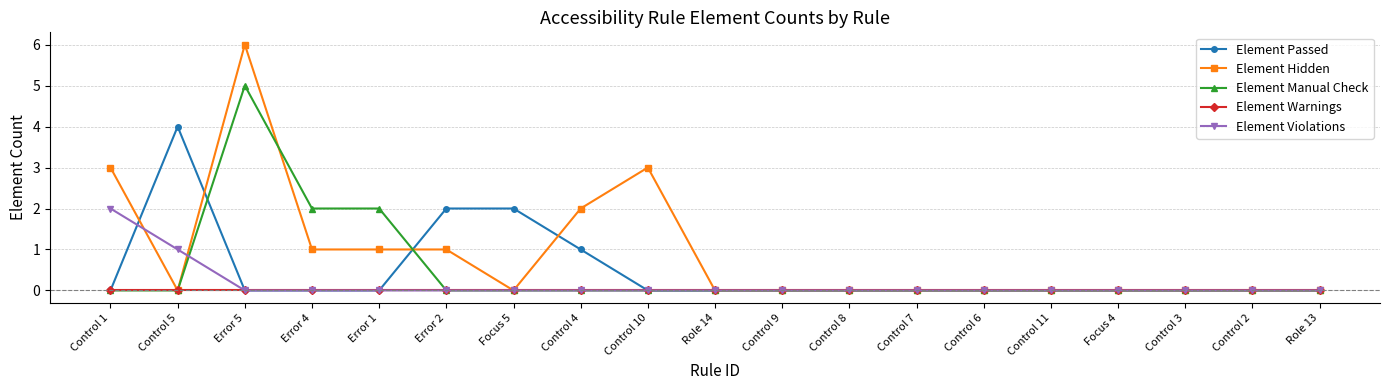

What position from the left is Control 1?

1